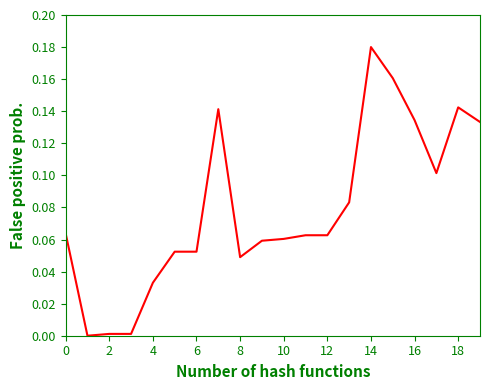

How many lines are shown in the chart?

1